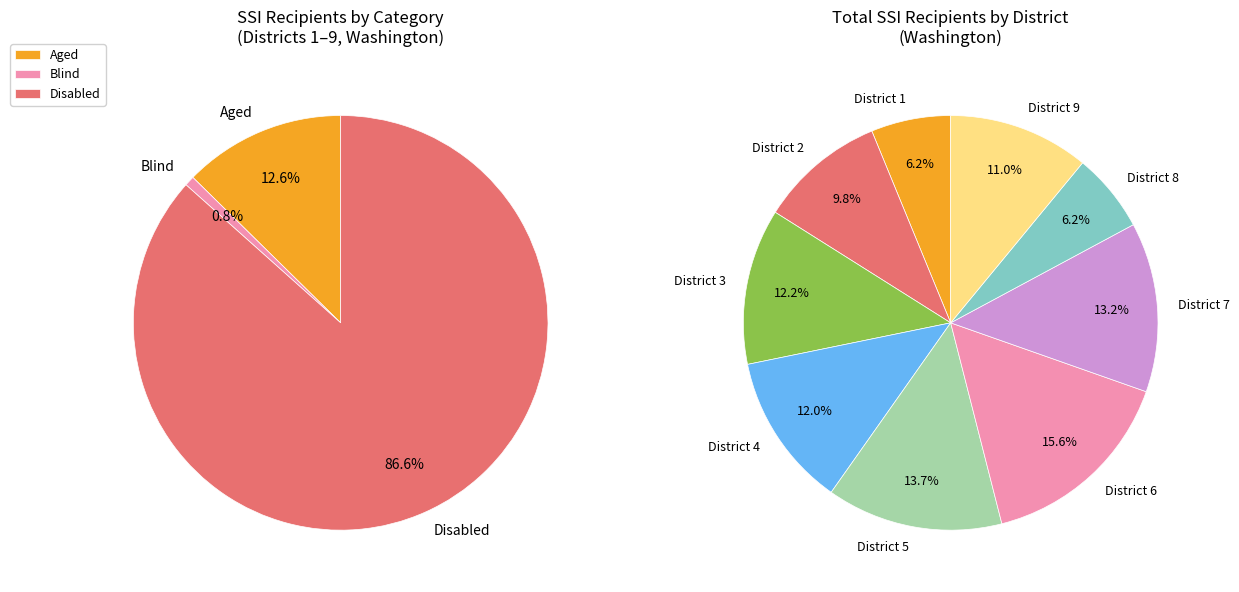

What is the largest slice in the pie chart?

District 6